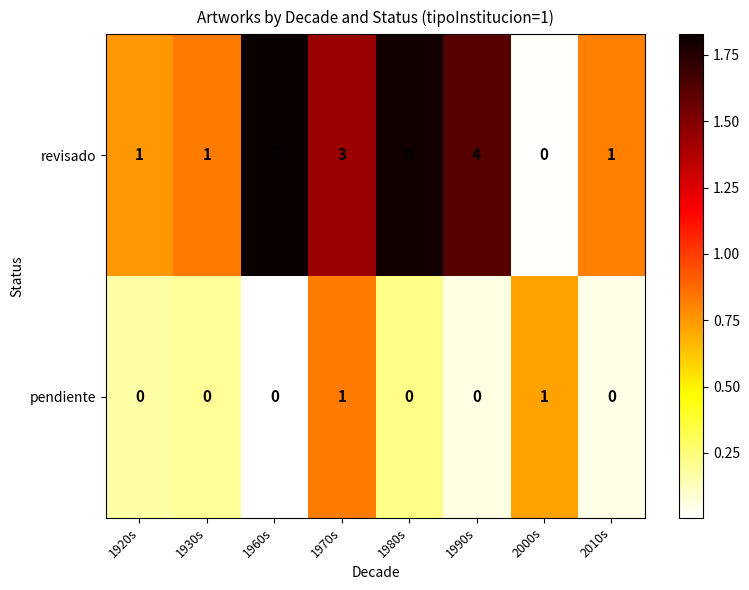

At which label does revisado first exceed 3?

1960s